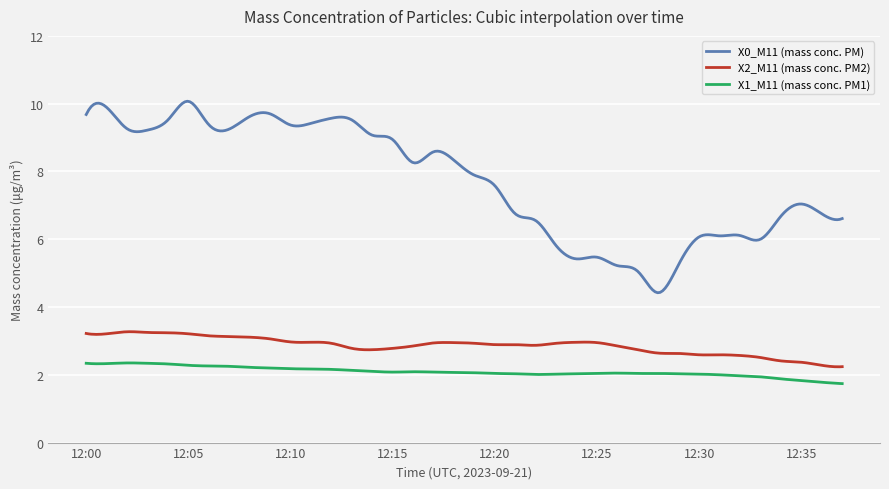

Count the number of data series in this chart.

3